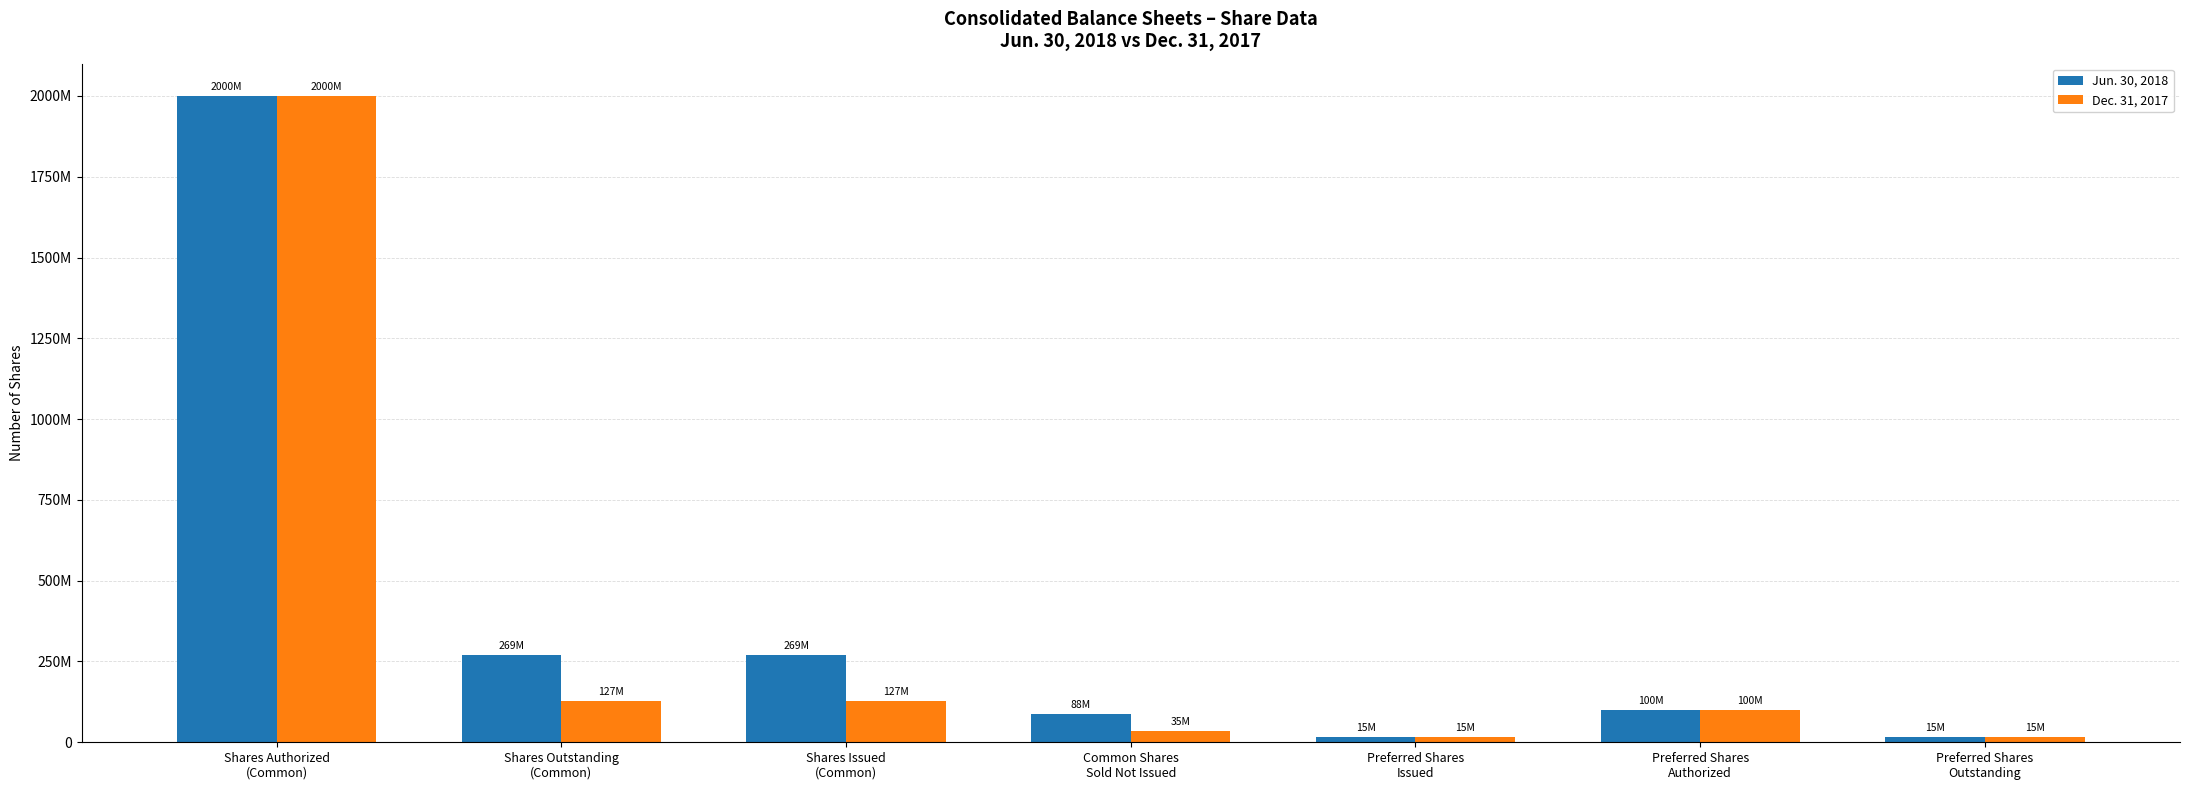

True or false: Jun. 30, 2018 has a value of 3332167 at Preferred Shares
Outstanding.

False